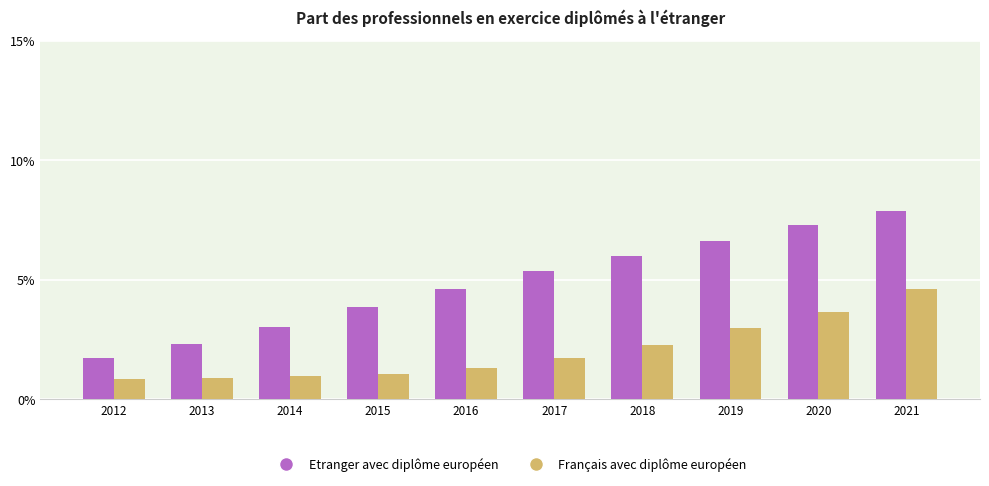

What are all the series names shown in the legend?

Etranger avec diplôme européen, Français avec diplôme européen